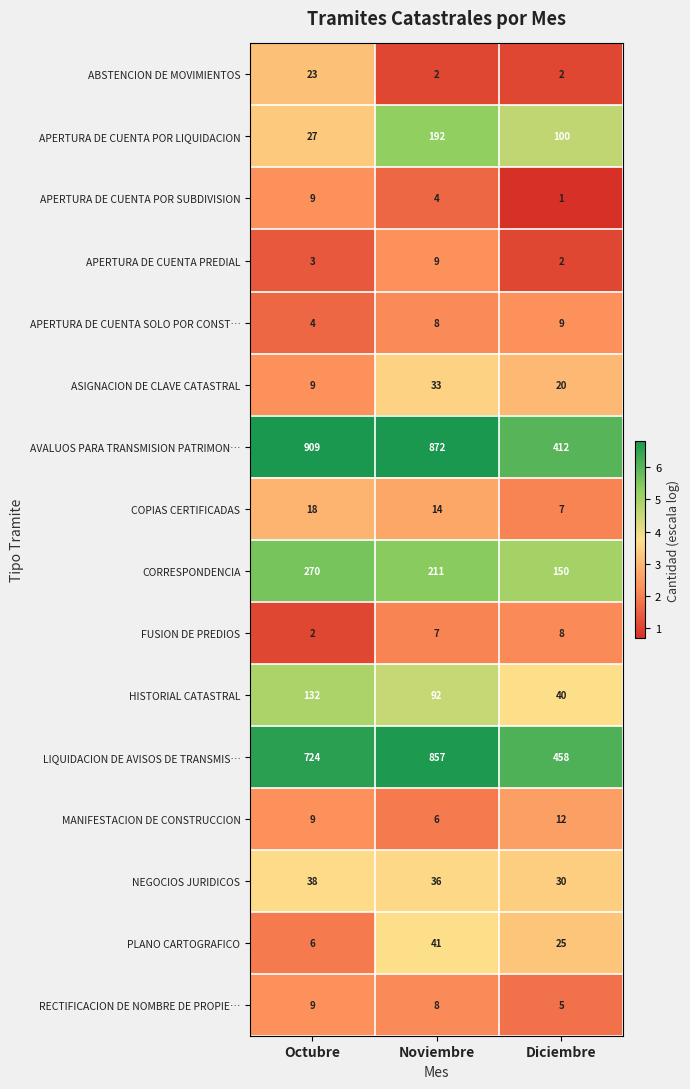

The value of ABSTENCION DE MOVIMIENTOS at Noviembre is 2. True or false?

True